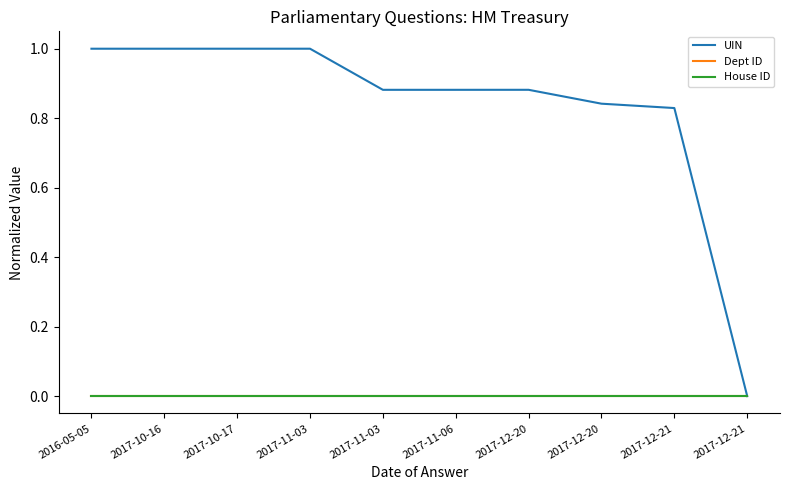

True or false: House ID and UIN intersect in this chart.

False